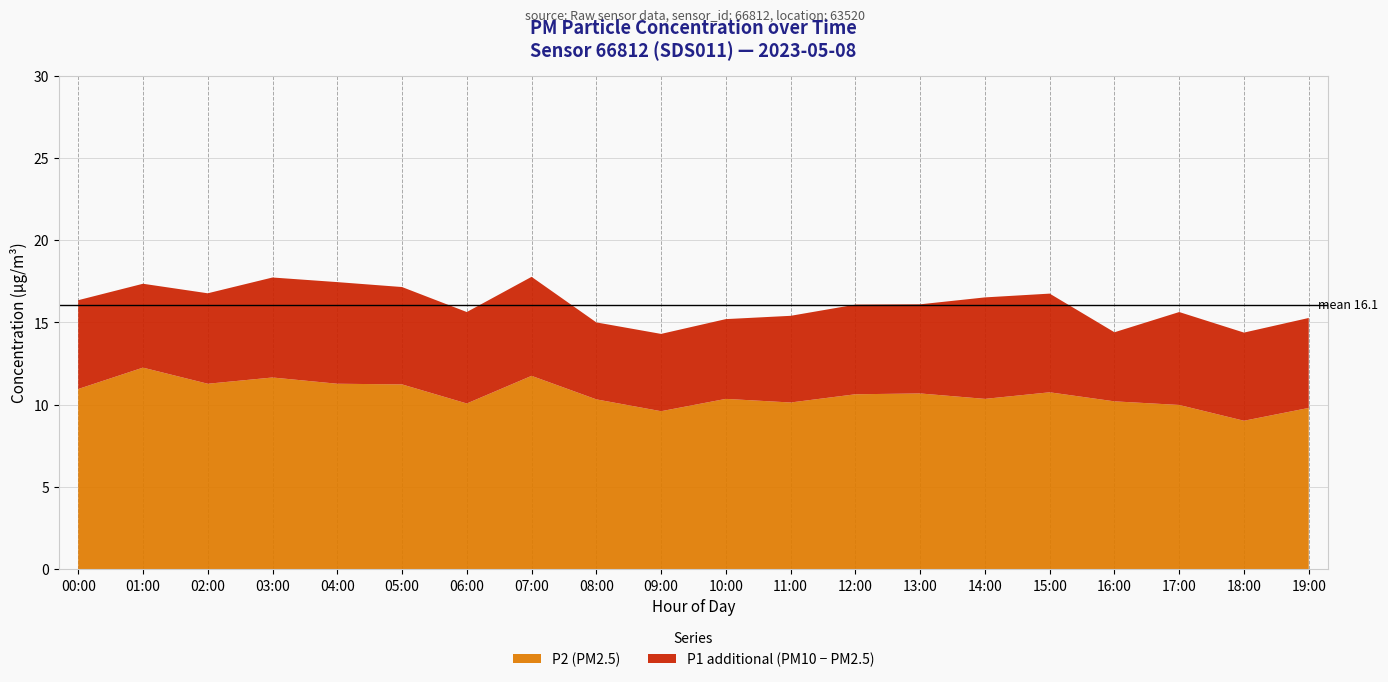

Reading left to right, what are all the values shown in this chart?

P1: 16.4	17.4	16.8	17.7	17.4	17.1	15.6	17.8	15.0	14.3	15.2	15.4	16.1	16.1	16.5	16.8	14.4	15.6	14.4	15.3
P2: 10.9	12.2	11.3	11.7	11.3	11.2	10.1	11.8	10.3	9.6	10.3	10.1	10.6	10.7	10.3	10.8	10.2	10.0	9.0	9.8